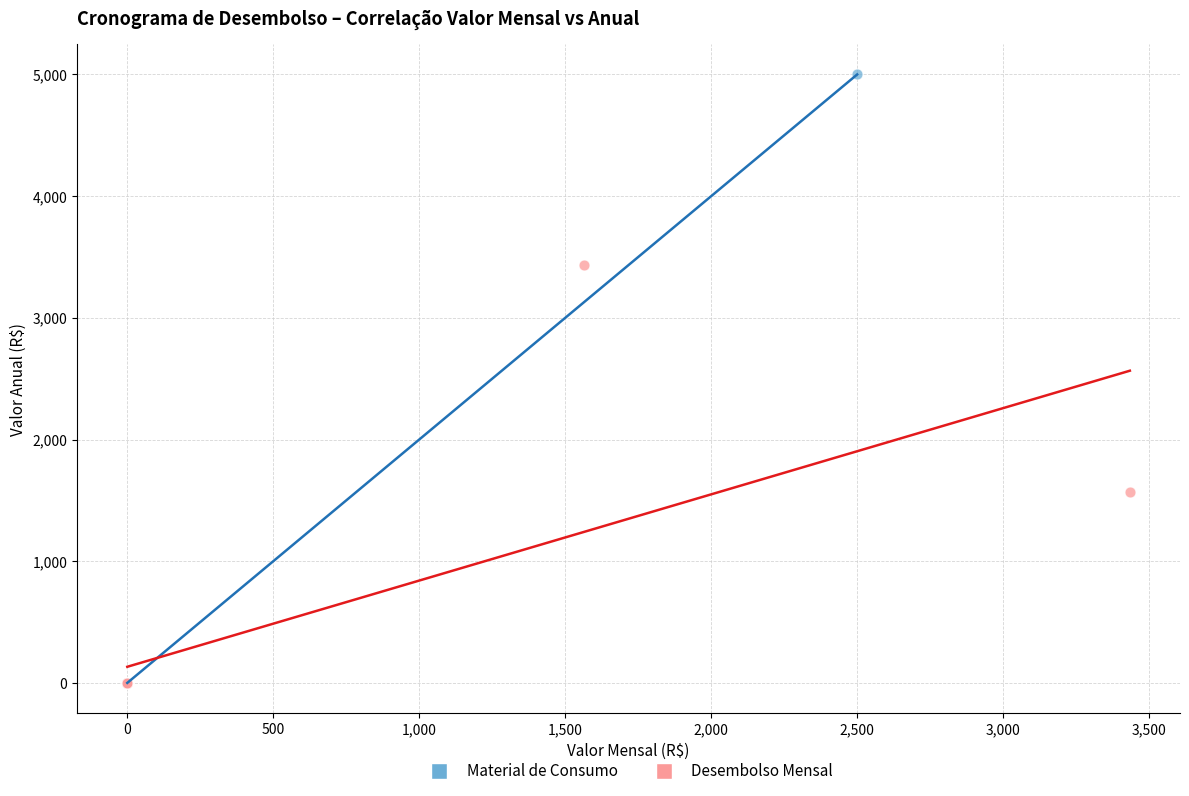

Which series has the widest spread of Y values?

Material de Consumo